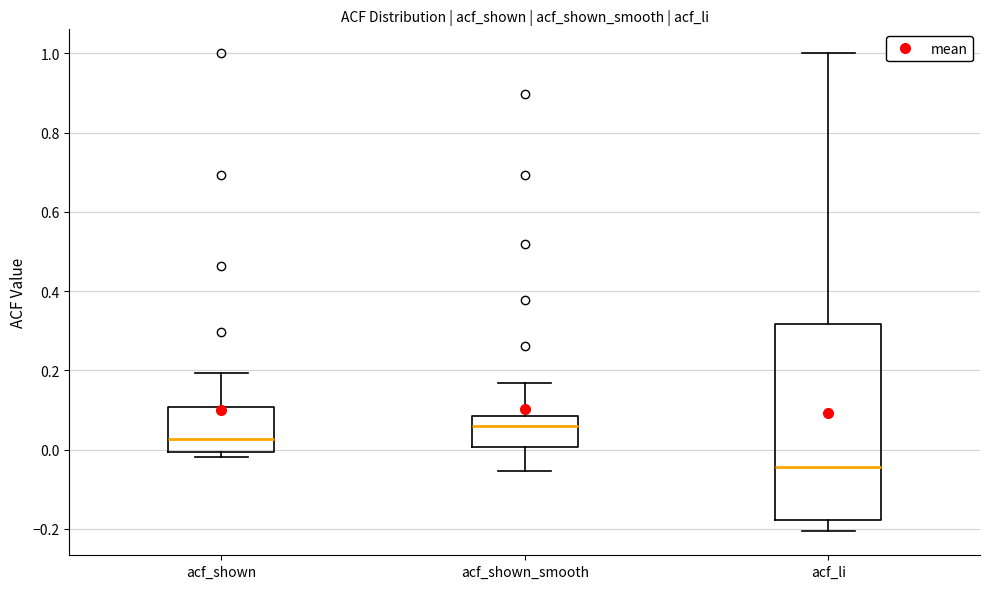

Comparing the boxes themselves (not the whiskers), which one is the tallest?

acf_li